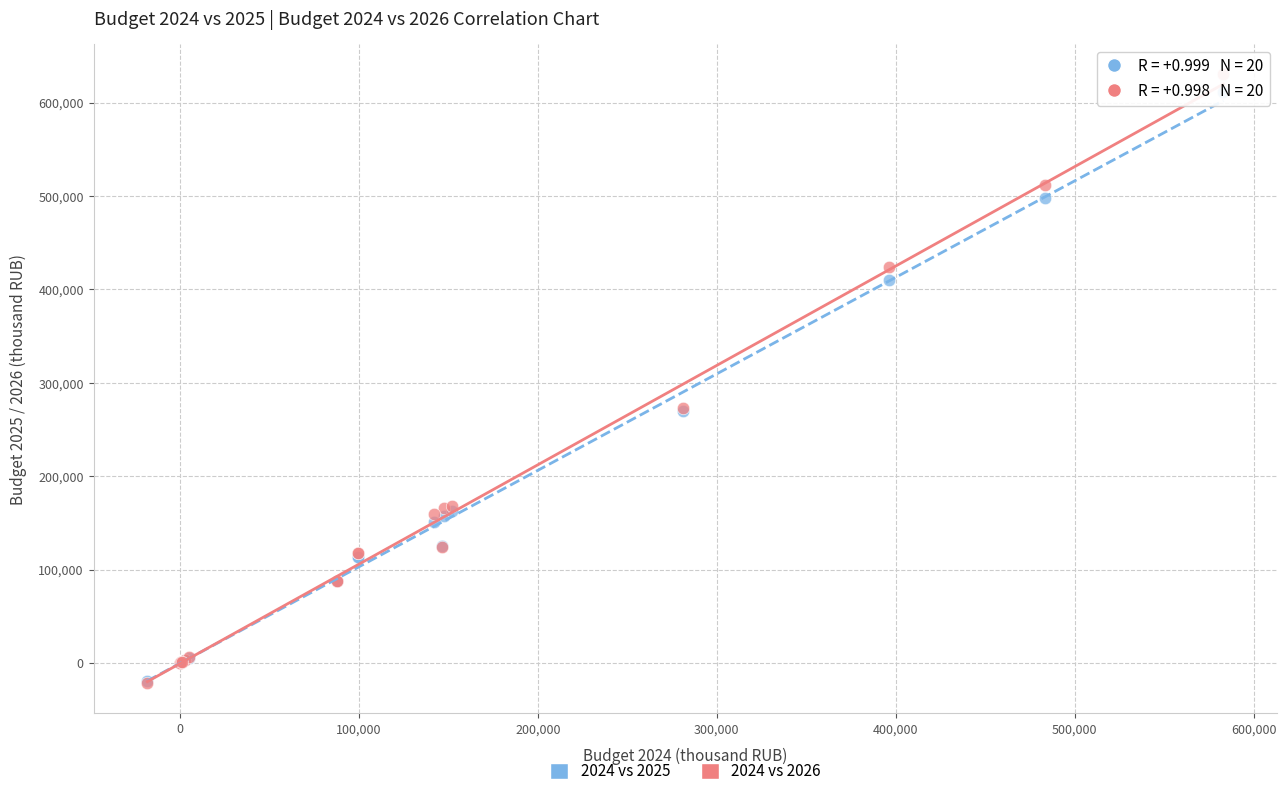

Which series contains the highest Y value?

2024 vs 2026